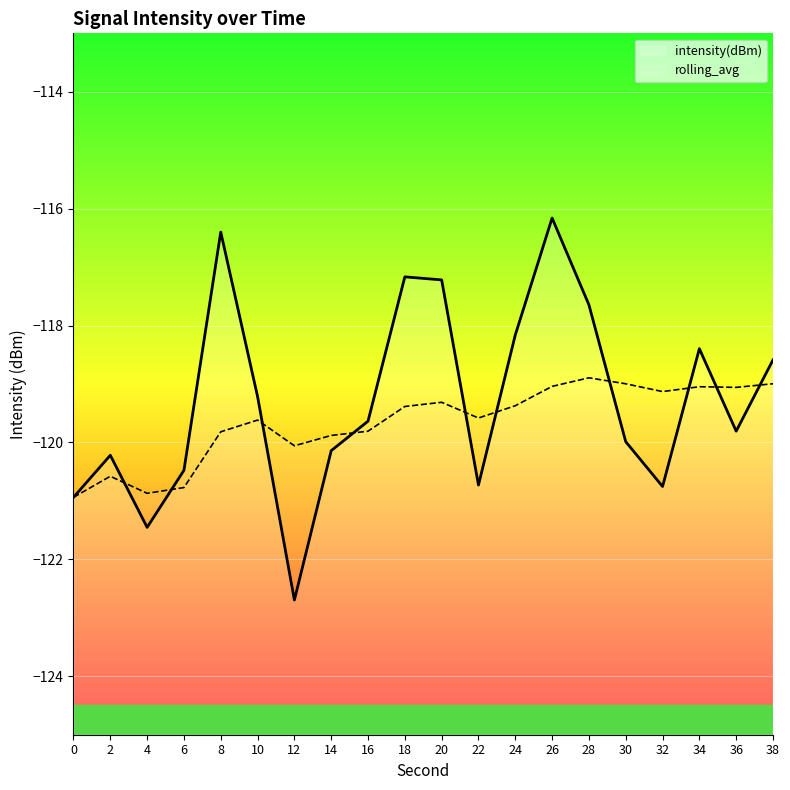

True or false: intensity(dBm) has a value of -57.8 at 32.

False